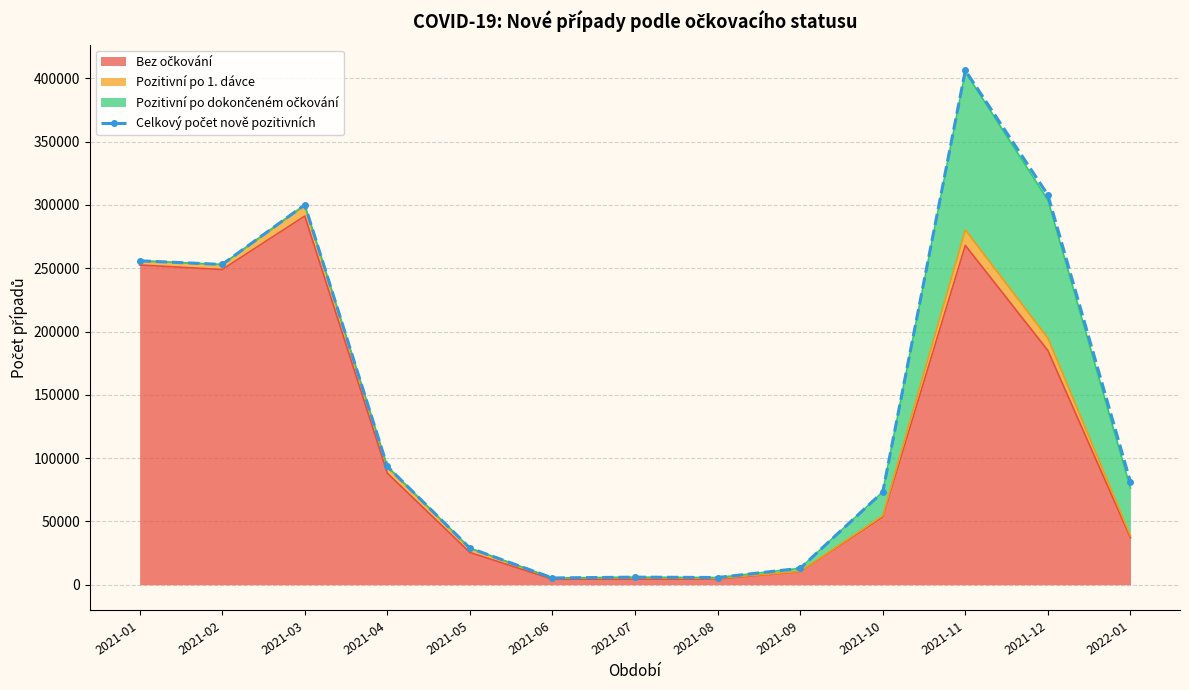

What is the smallest value displayed?

5358